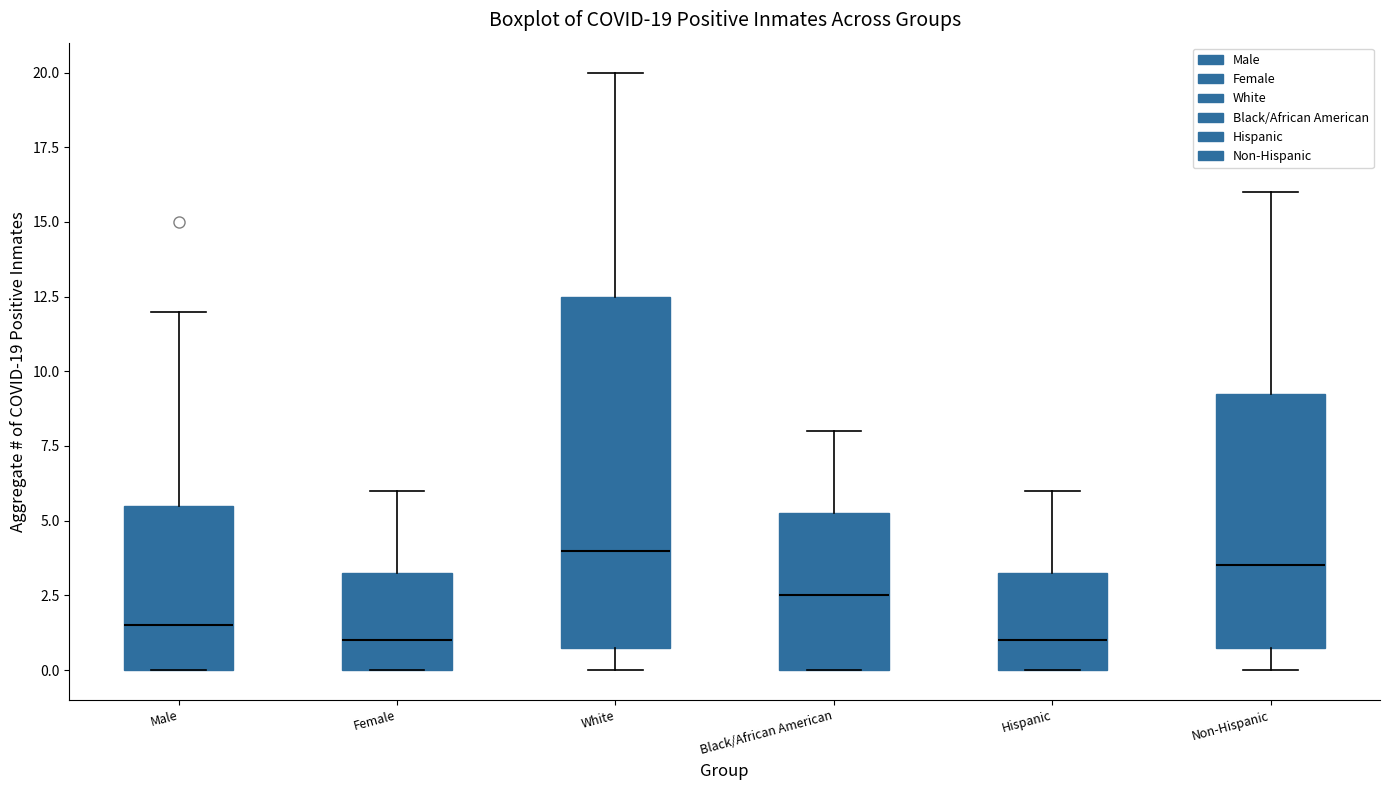

Which box has the highest median line?

White